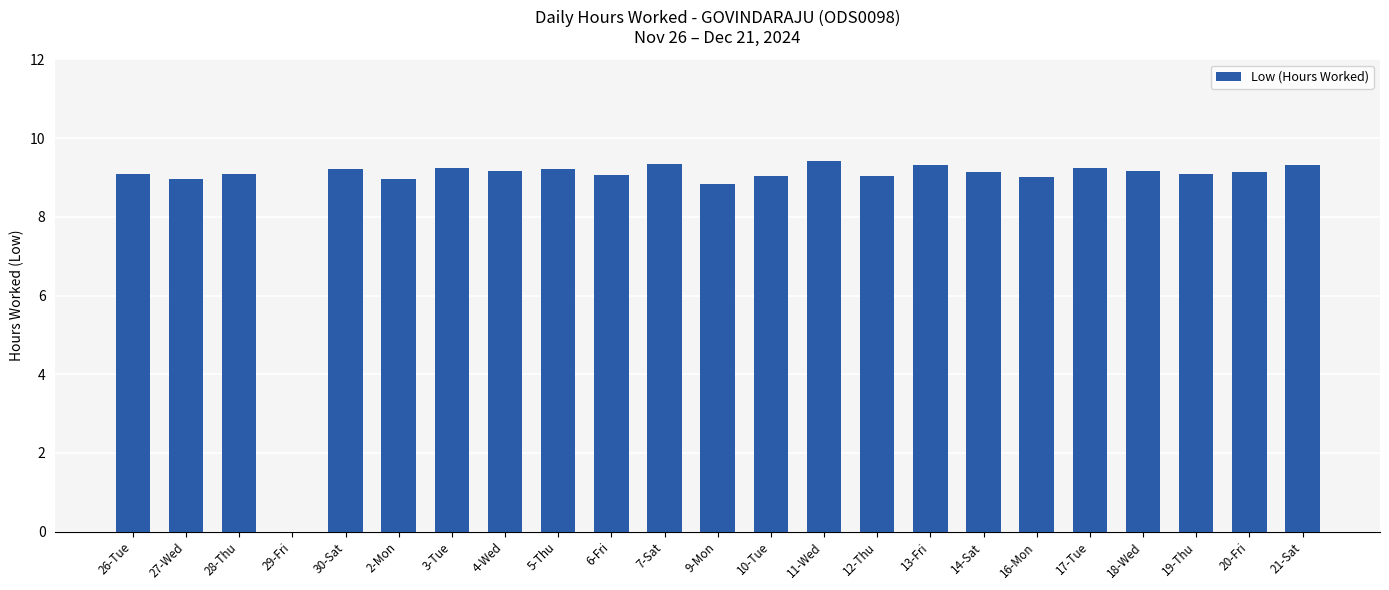

Where is the data nearest to the value 4?

29-Fri